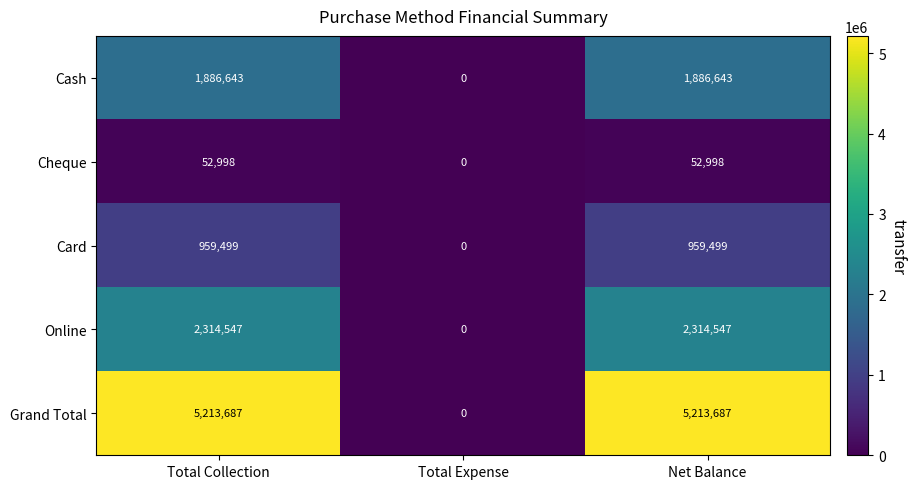

How many distinct data groups are displayed?

5